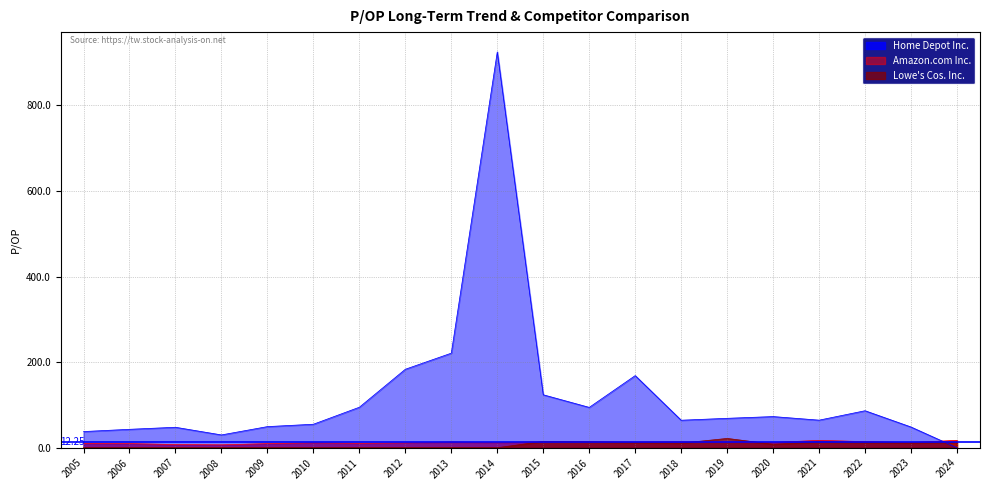

The Lowe's Cos. Inc. series shows 7.9 at 2024. True or false?

False